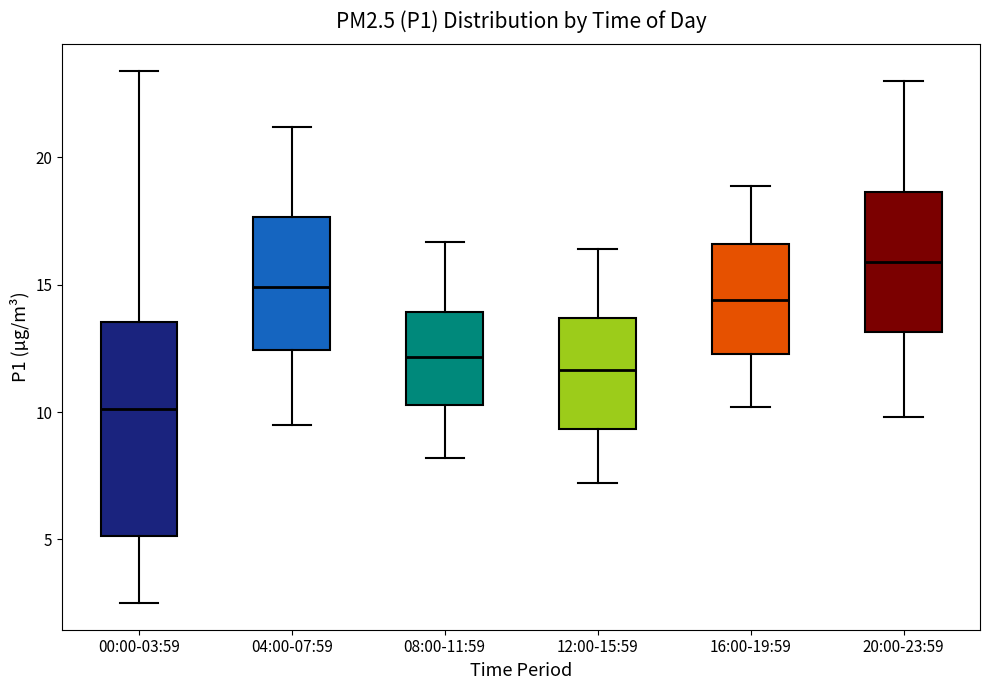

Which box has the lowest median line?

00:00-03:59